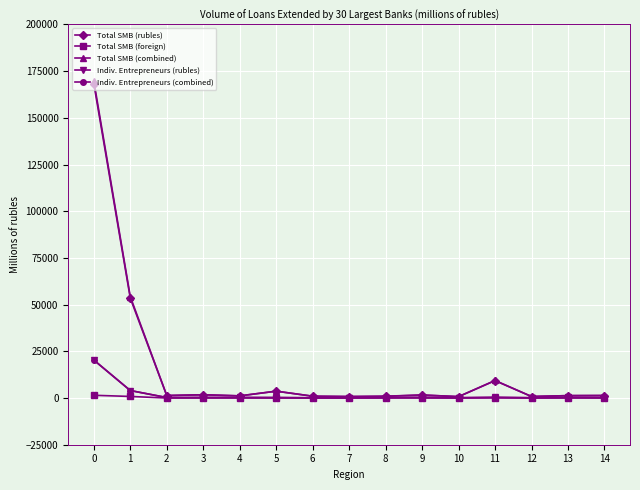

What is the value of the Total SMB (combined) point at the 2nd from the left?

54312